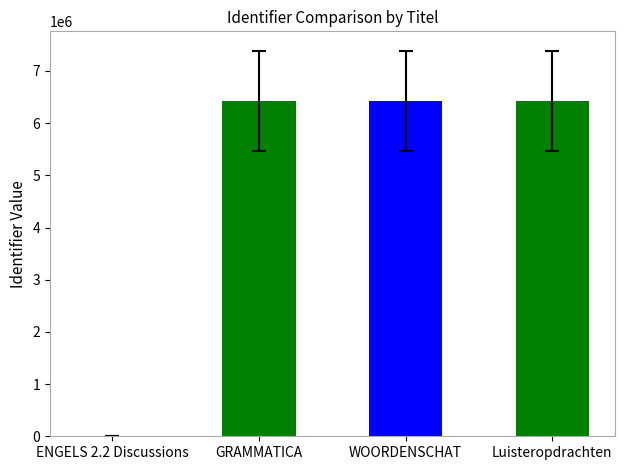

The value at GRAMMATICA is 6425535. True or false?

True